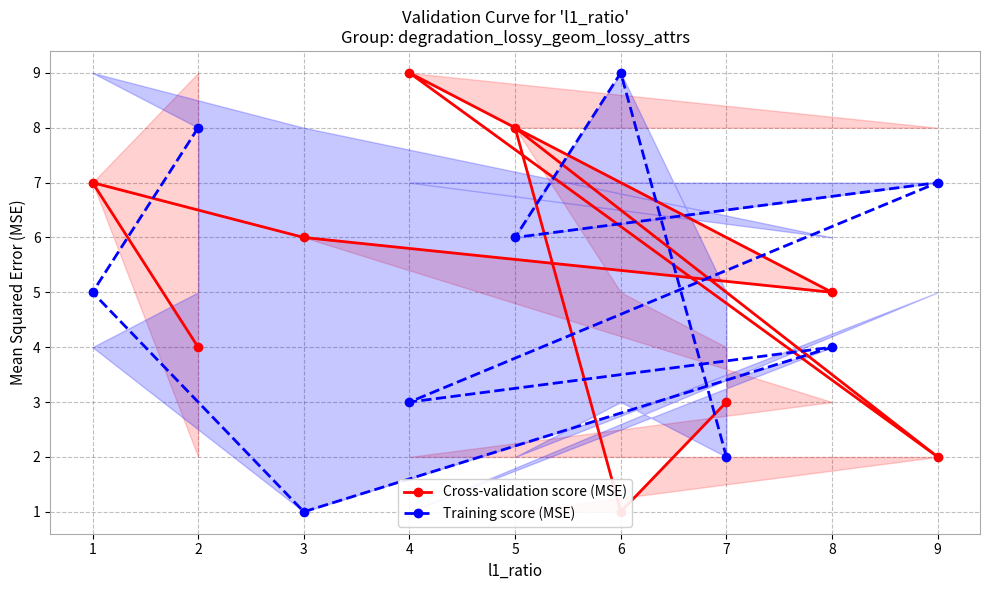

List the labels in order of Training score (MSE) value, largest first.

6, 2, 9, 5, 1, 8, 4, 7, 3